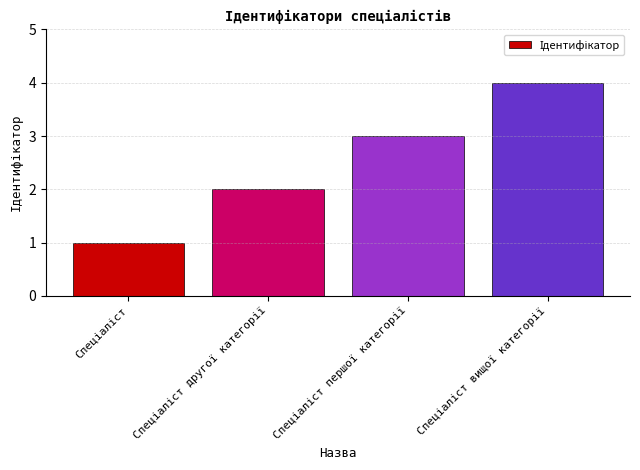

What is the greatest value displayed?

4